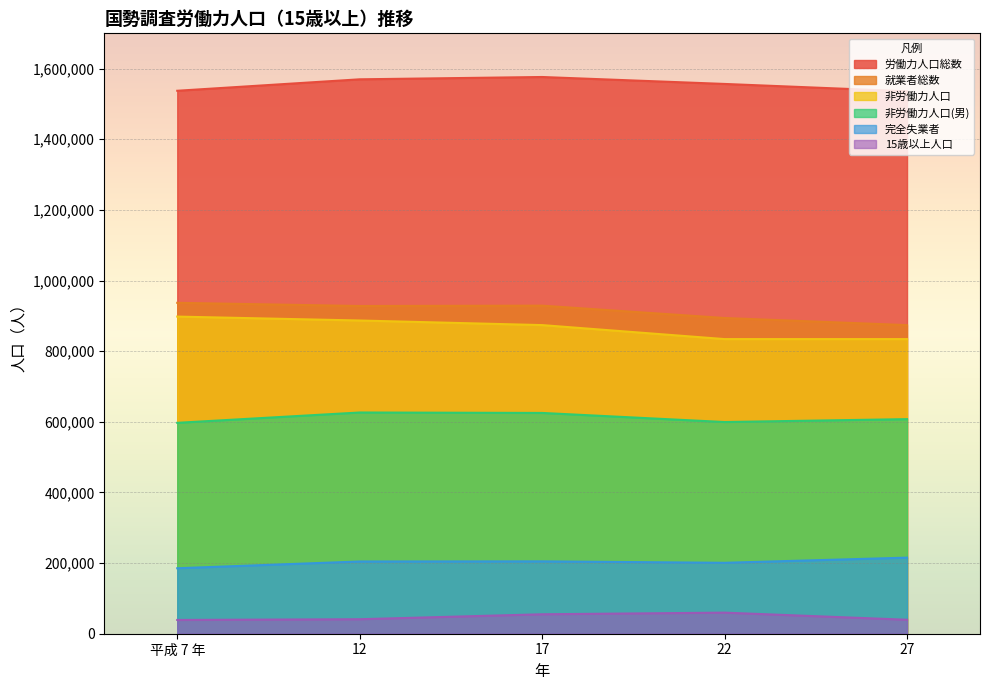

True or false: 15歳以上人口 has more than 1 points higher than both neighbors.

False